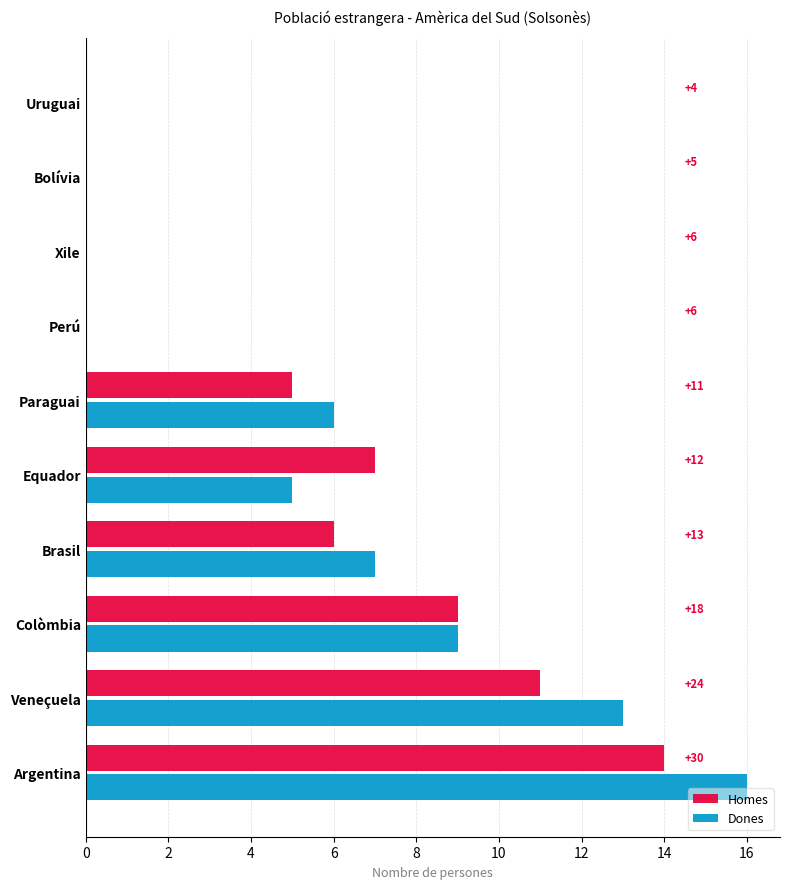

What is the total value across all series at Veneçuela?

24